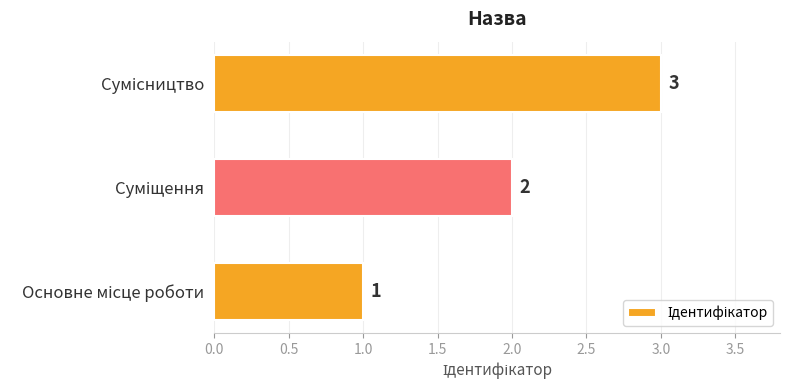

What is the maximum value shown in the chart?

3